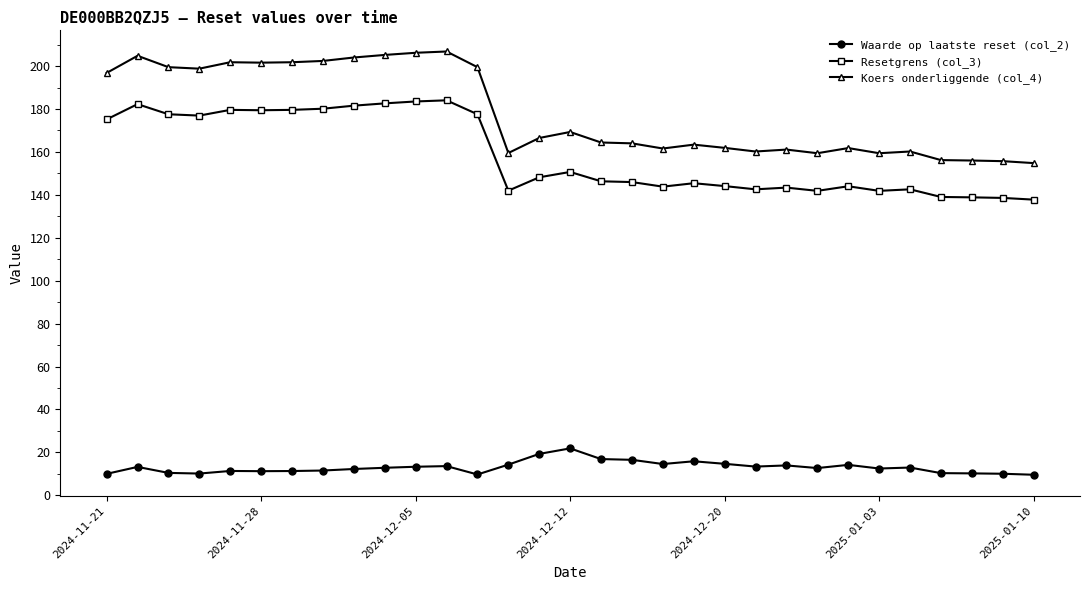

What is the difference between the maximum and minimum values in the Koers onderliggende (col_4) series?

52.0